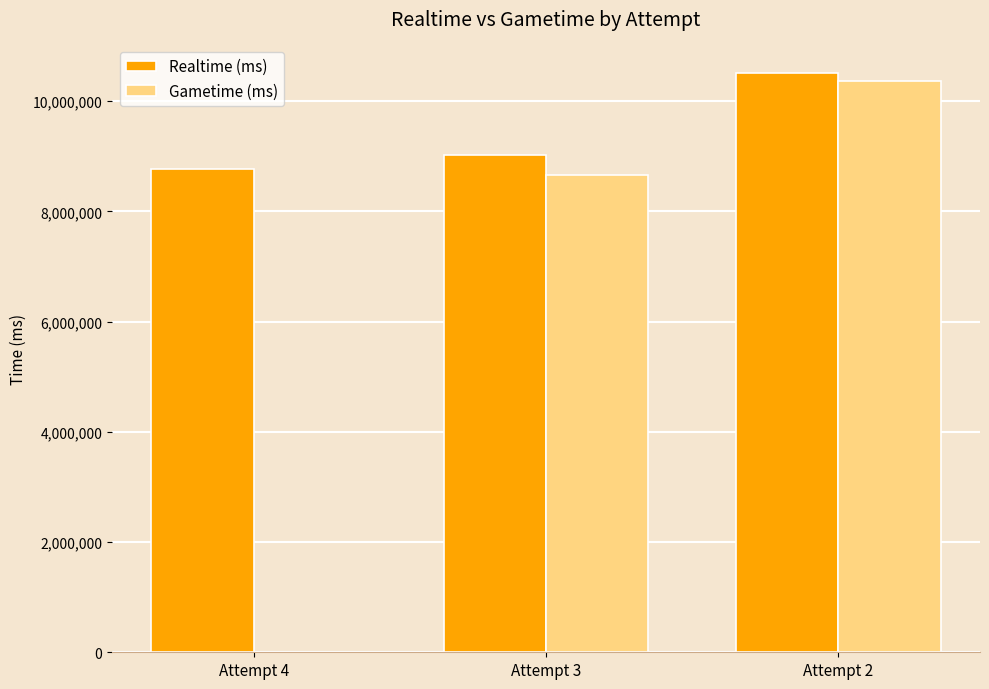

What is the sum of all Gametime (ms) values?

19009382